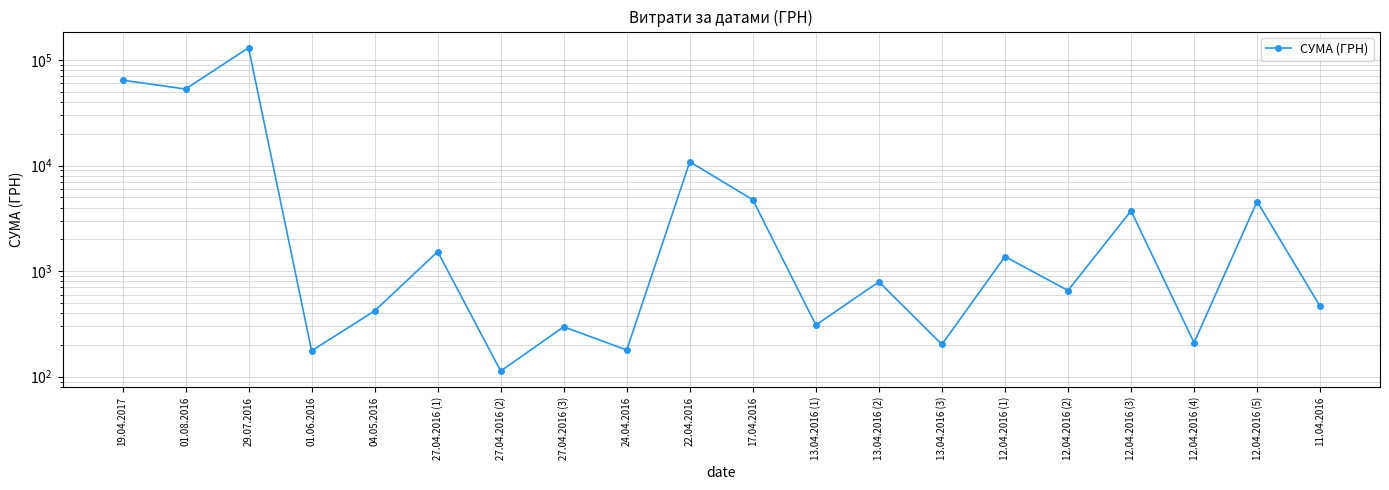

Between 13.04.2016 (3) and 27.04.2016 (1), which is larger?

27.04.2016 (1)